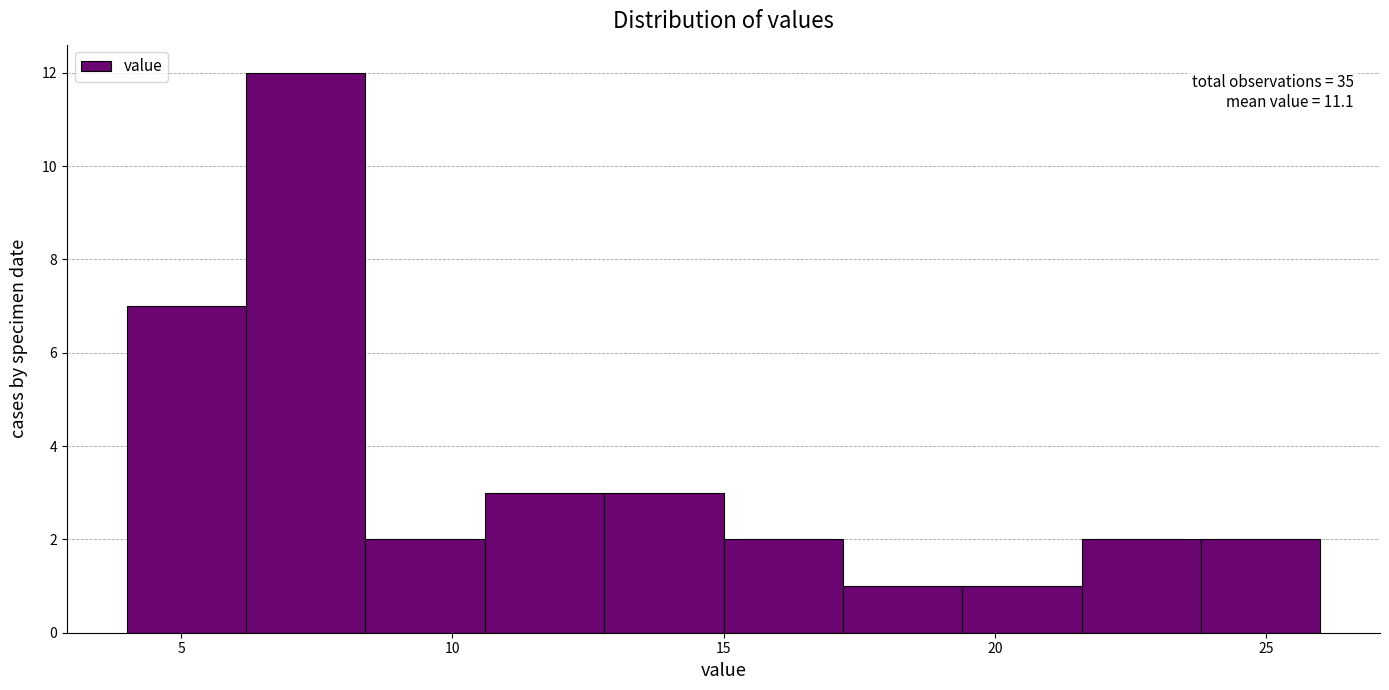

Which range on the x-axis has the tallest bar?

6.2 to 8.4